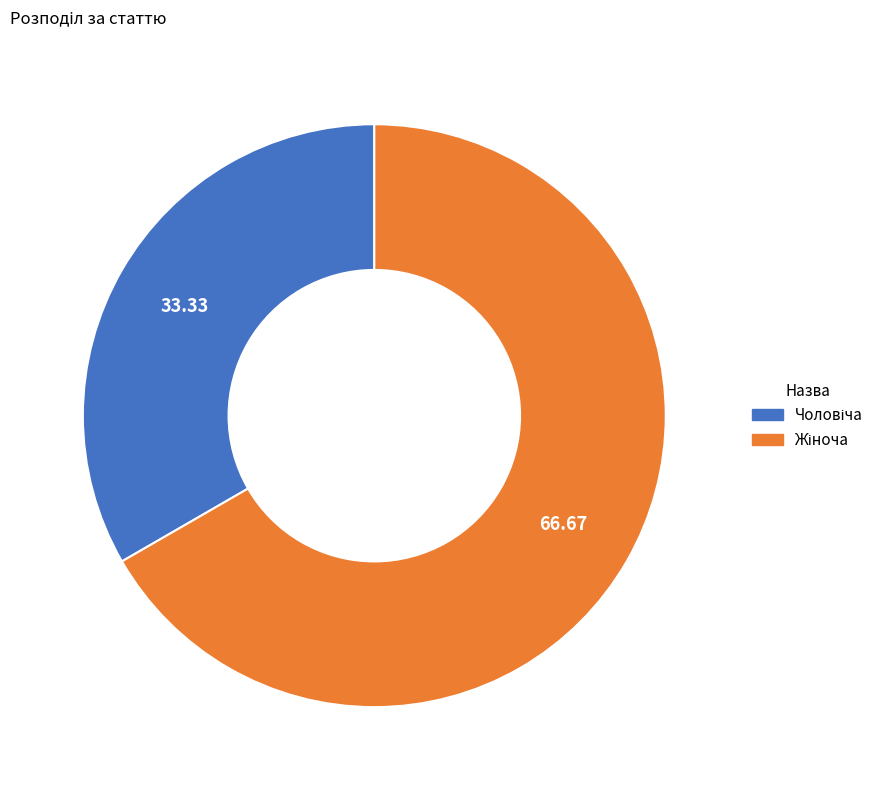

How many slices are in this pie chart?

2